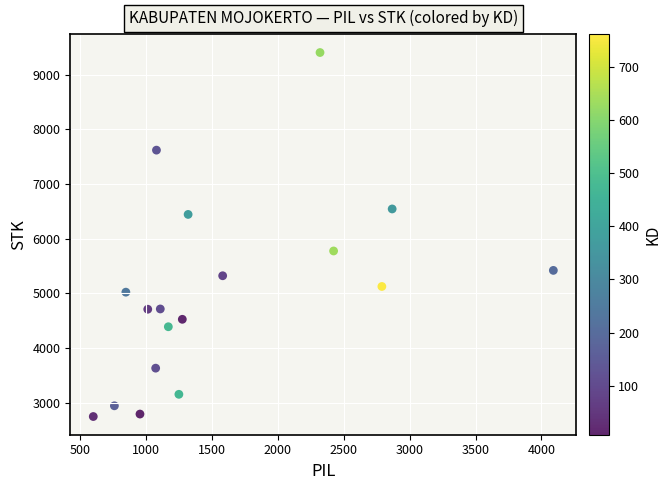

What is the range of X values (max minus min)?

3488